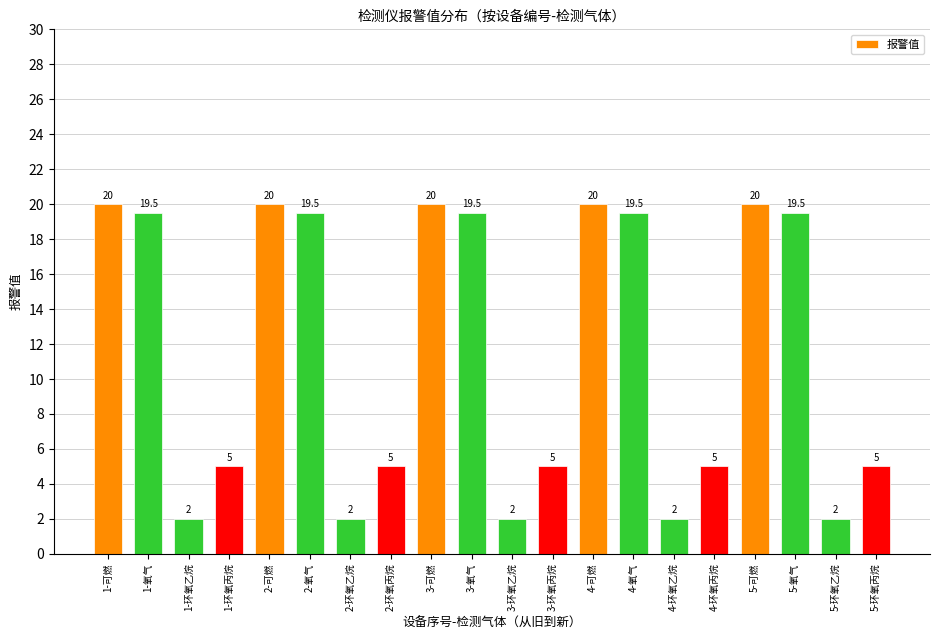

Where does the data first go above 19?

1-可燃